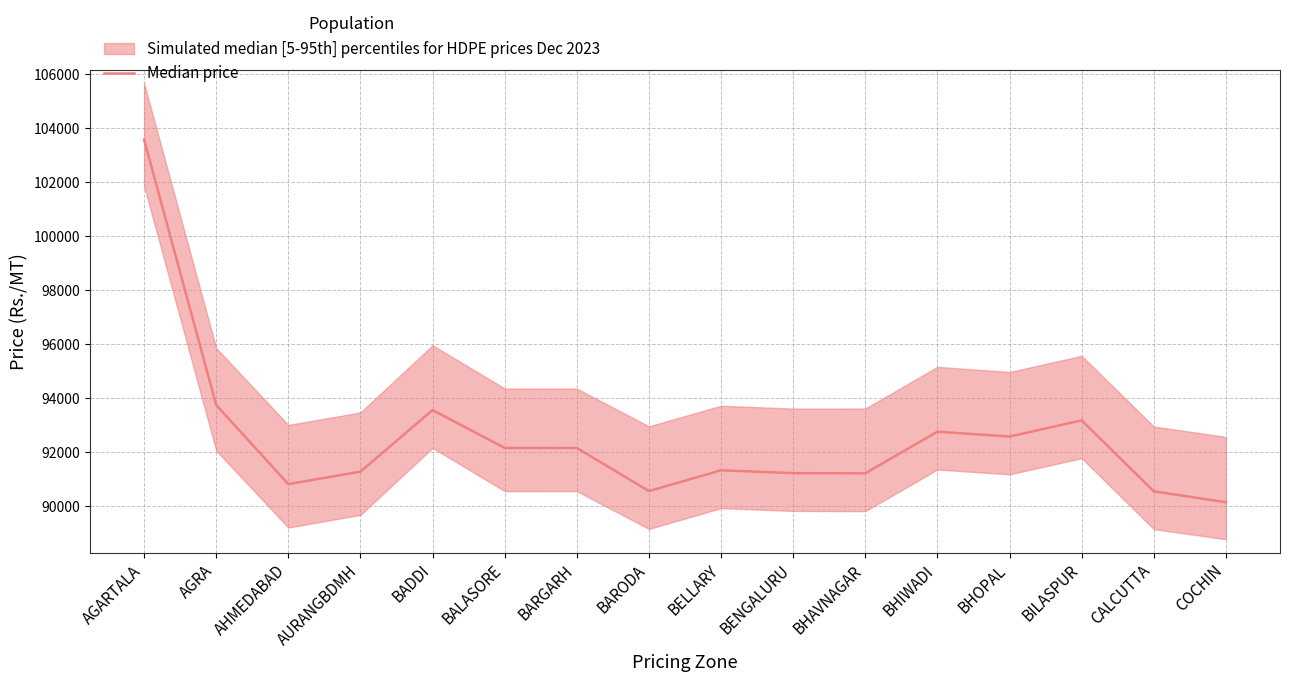

Is it true that the value at CALCUTTA is 90561?

True